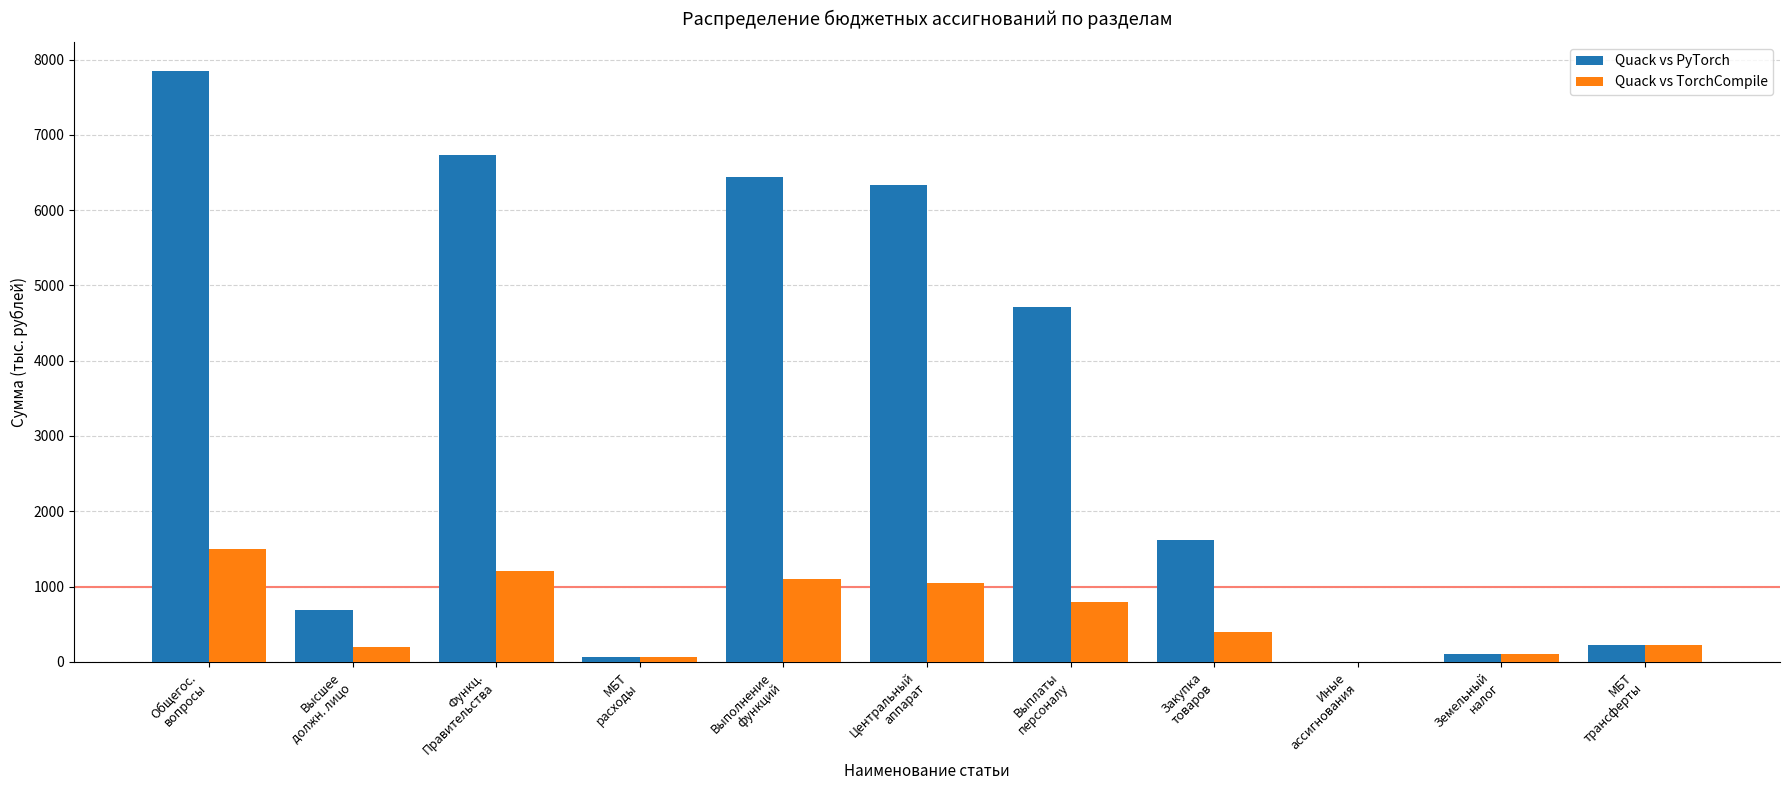

Where does the Quack vs PyTorch series first go above 1623?

Общегос.
вопросы